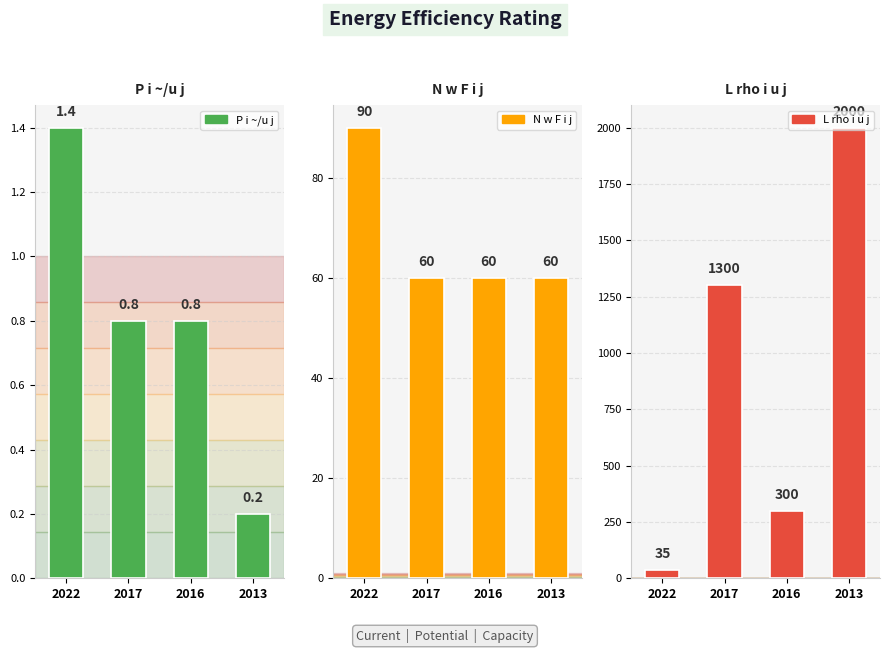

Which category has the lowest value across all series?

2013